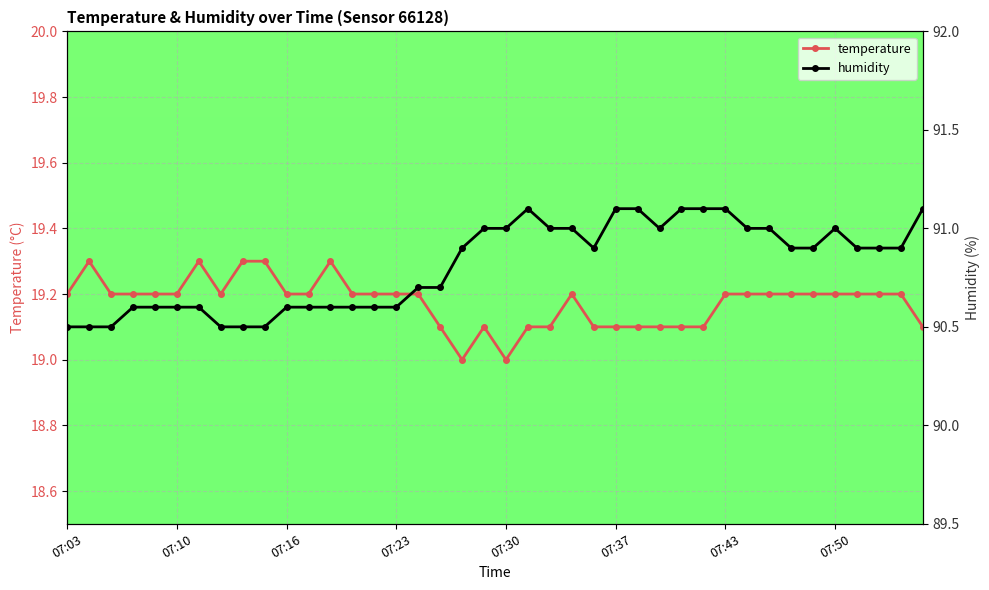

How many data points does each series have?

40